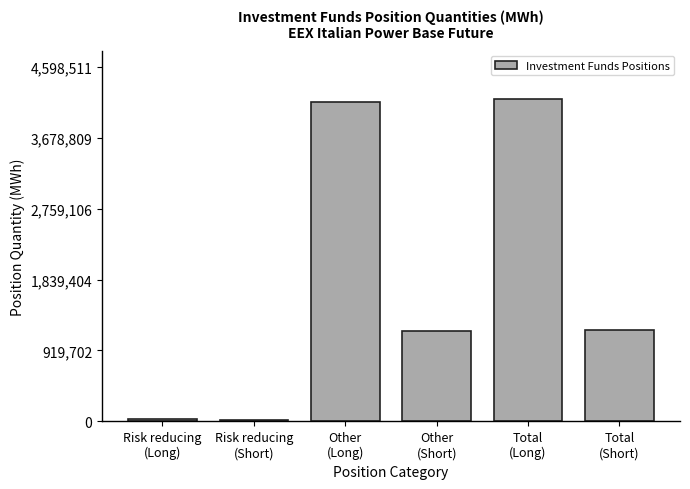

What is the difference between the second highest and second lowest values?

4114613